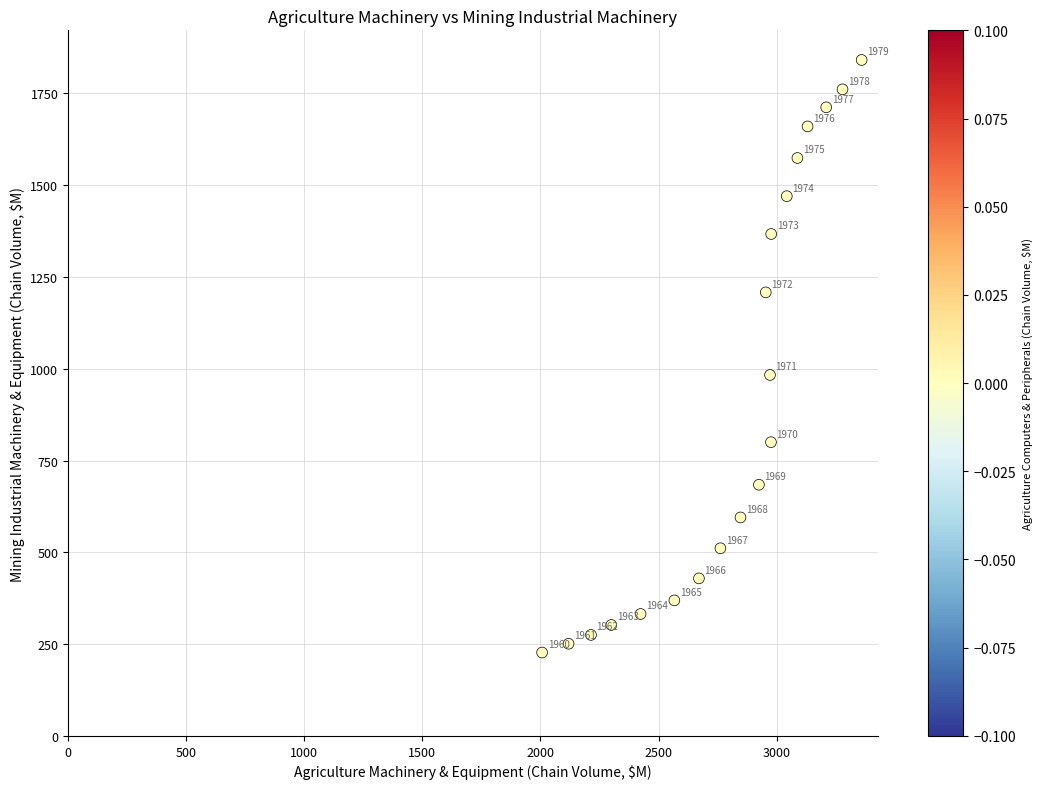

What Y value in the scatter plot is closest to 1034?

983